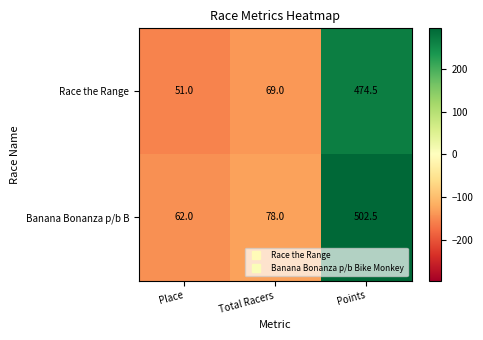

What is the total value across all series at Total Racers?

147.0